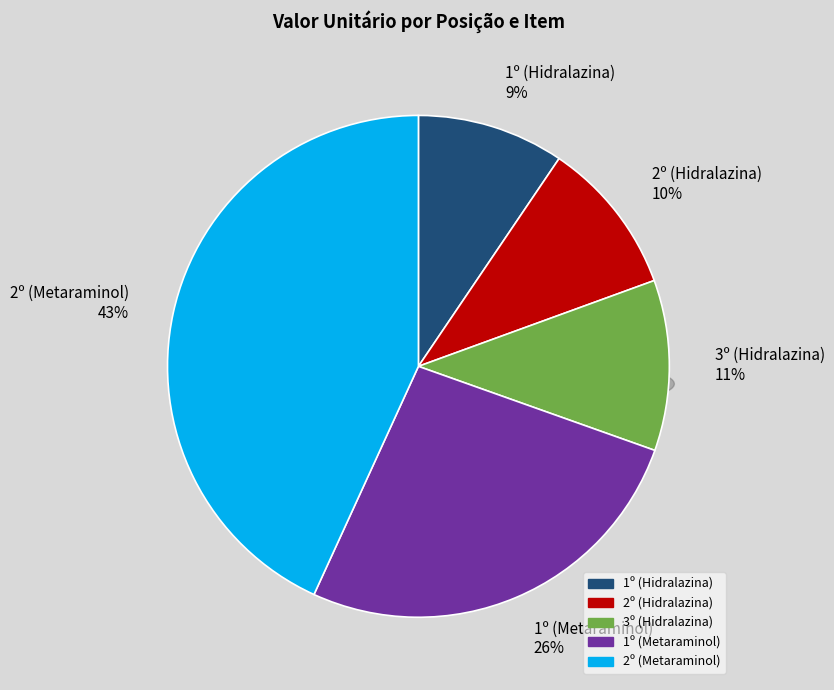

What is the largest slice in the pie chart?

2º (Metaraminol)